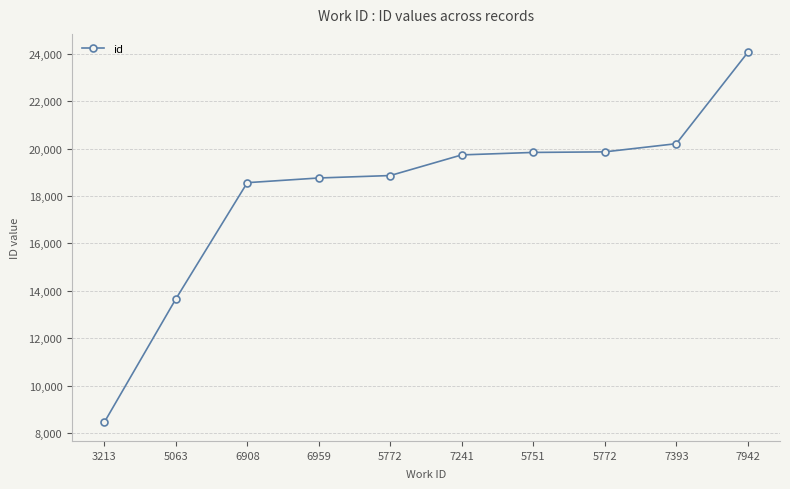

List the labels in order of value, largest first.

7942, 7393, 5772, 5751, 7241, 5772, 6959, 6908, 5063, 3213